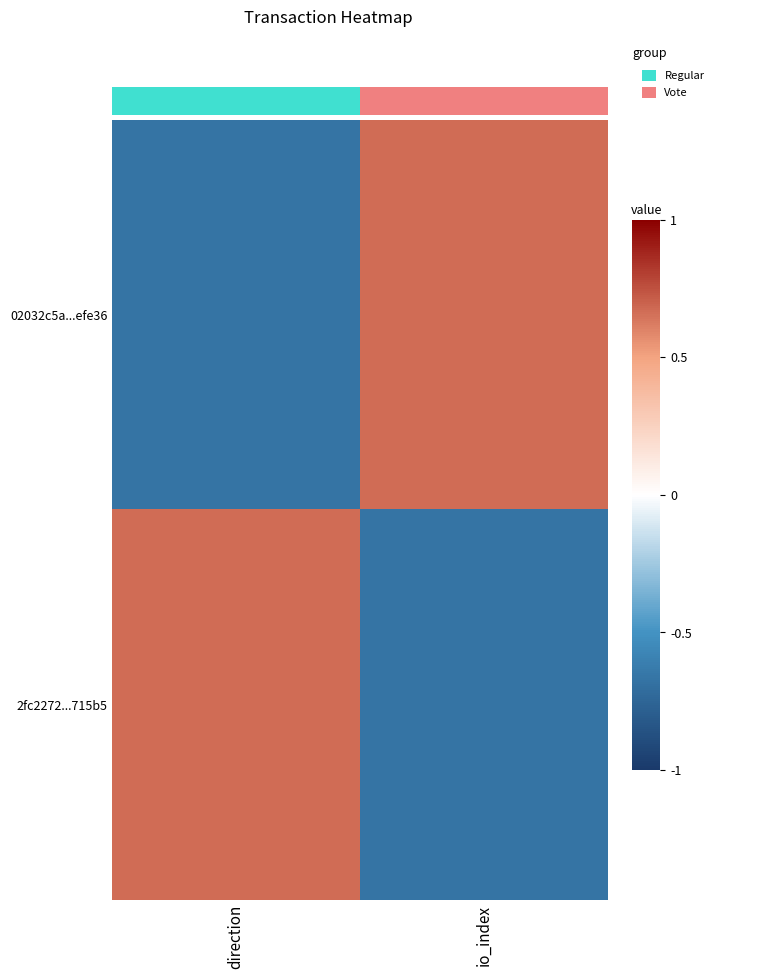

Between direction and io_index, which is larger?

io_index